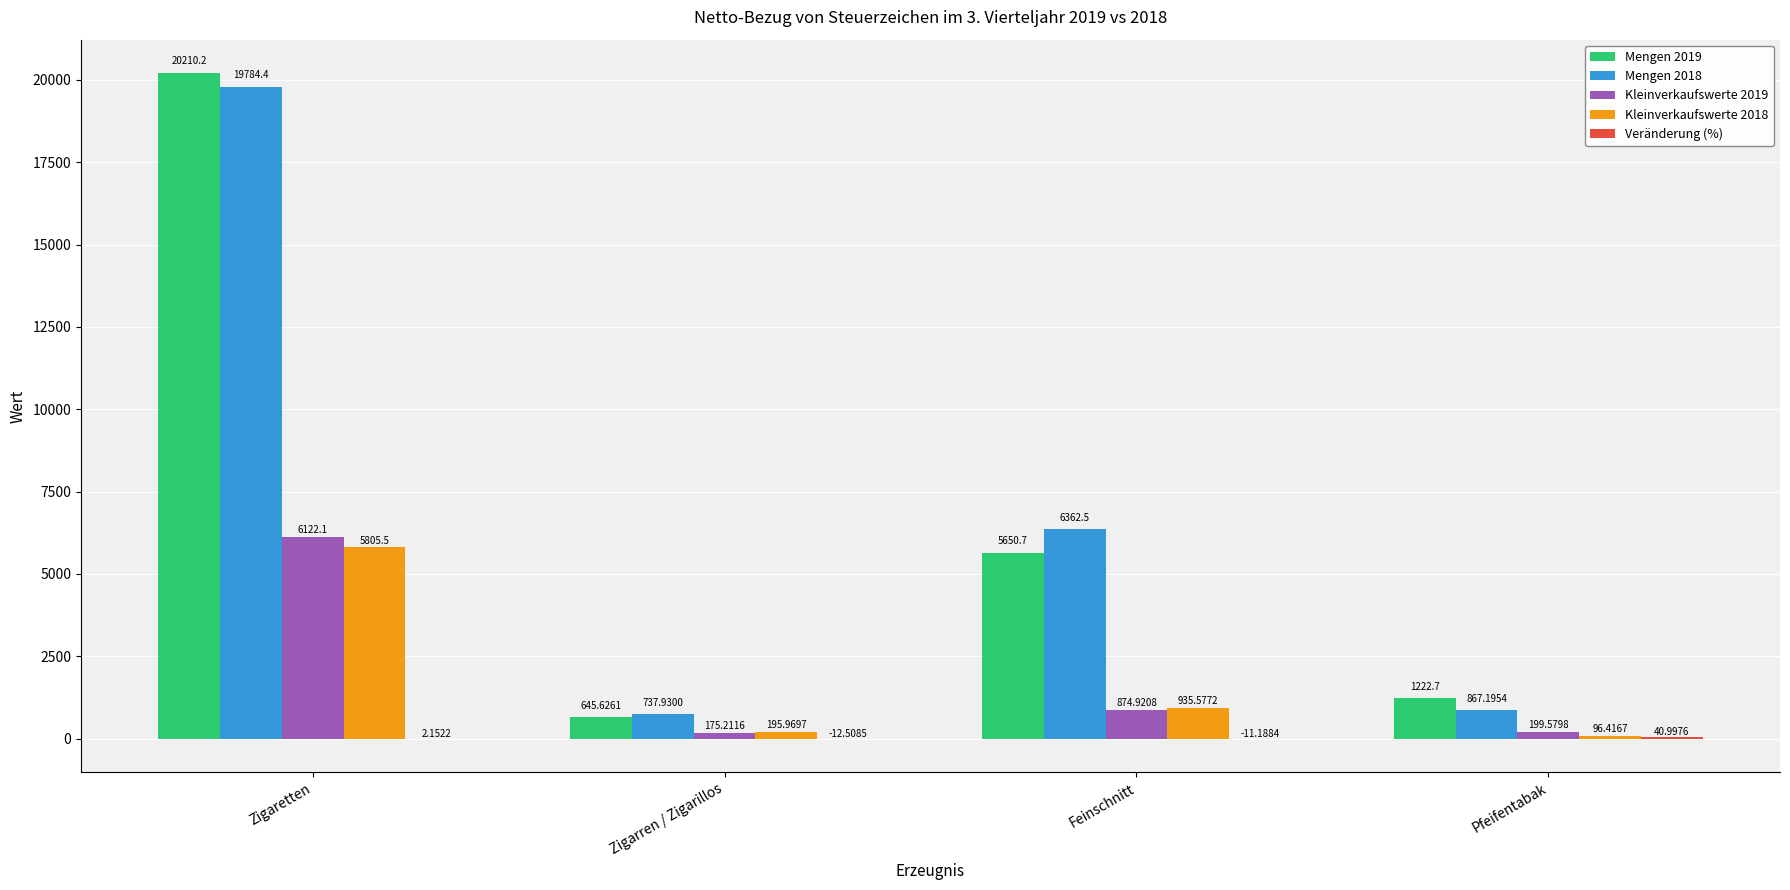

Which series has the widest spread of values?

Mengen 2019